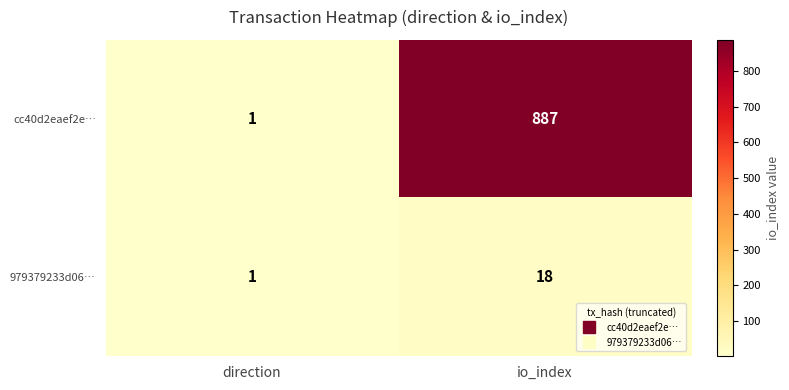

Rank the series at io_index from lowest to highest value.

979379233d06…, cc40d2eaef2e…